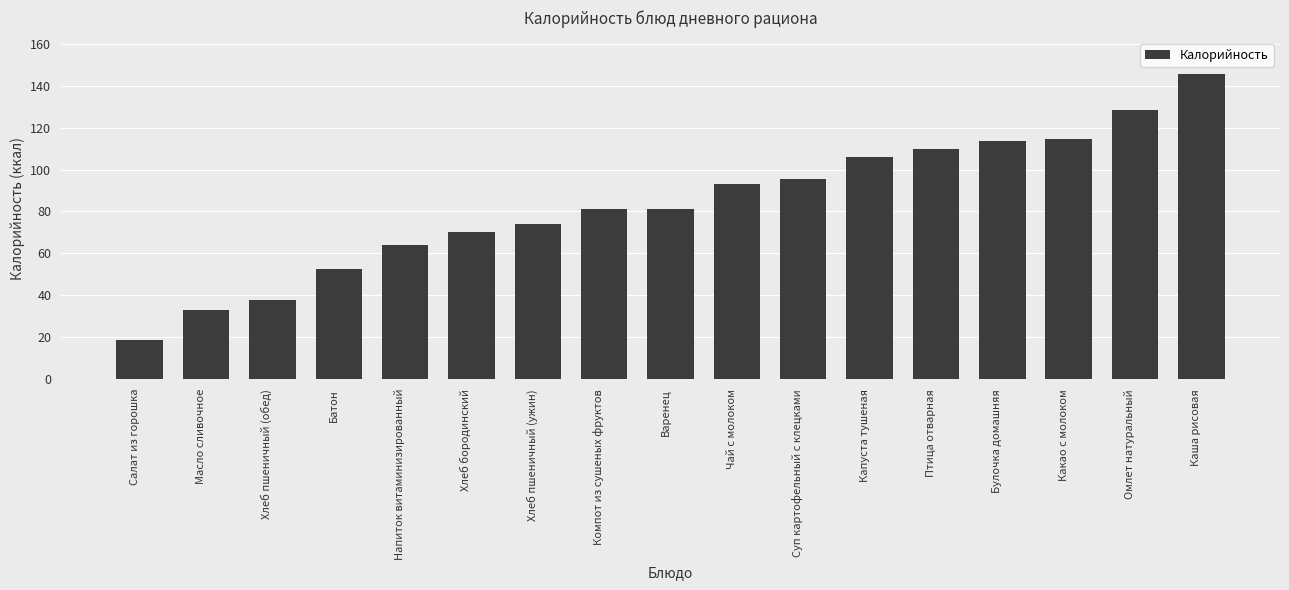

What is the change in value from Хлеб пшеничный (обед) to Птица отварная?

+71.9